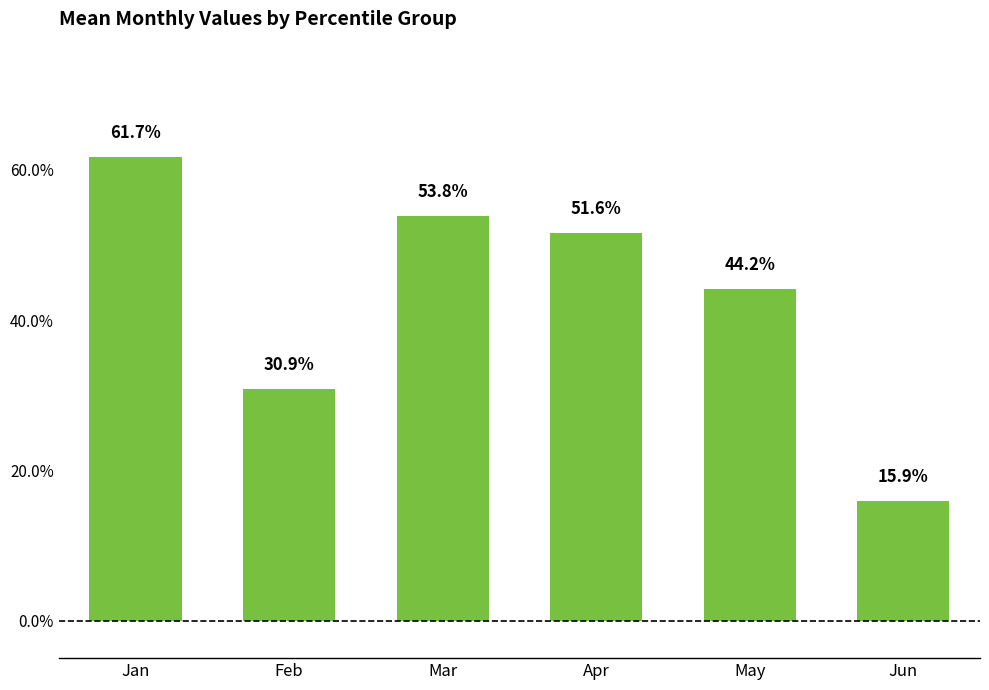

How many values are between 0 and 1?

6